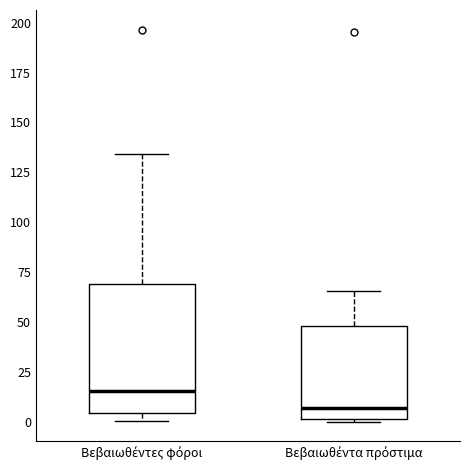

Which box's median line is the highest?

Βεβαιωθέντες φόροι